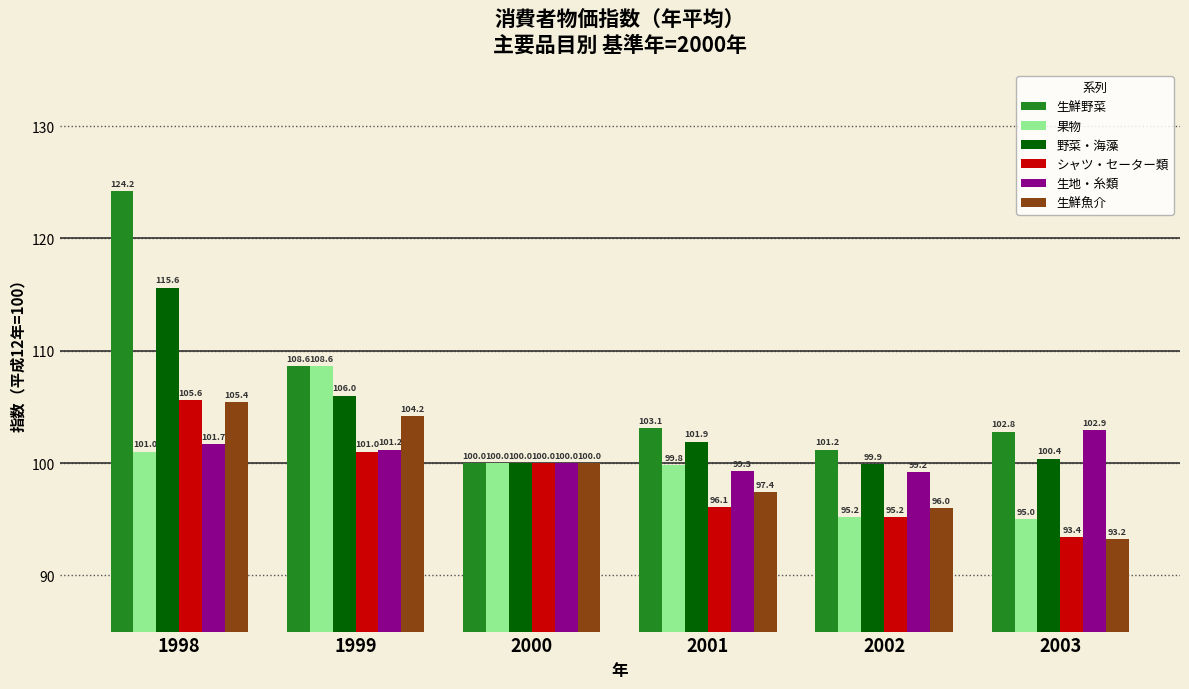

Which category has the lowest value in the 生鮮魚介 series?

2003